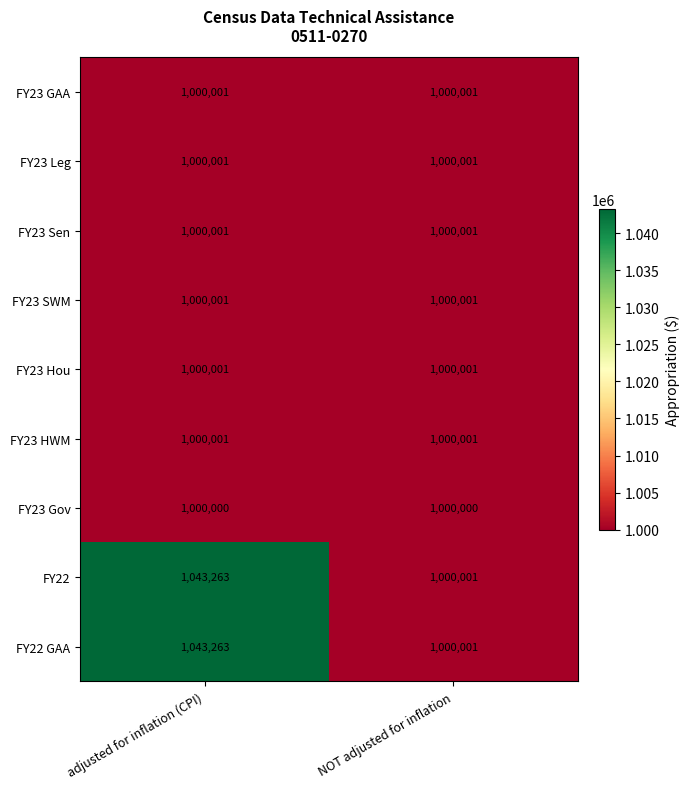

Read the FY22 GAA value at adjusted for inflation (CPI).

1043263